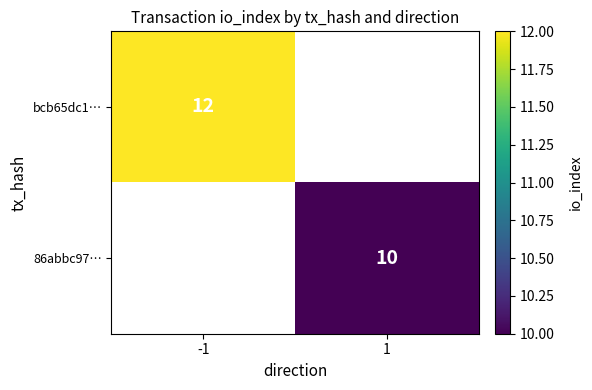

How many series are shown in this chart?

2